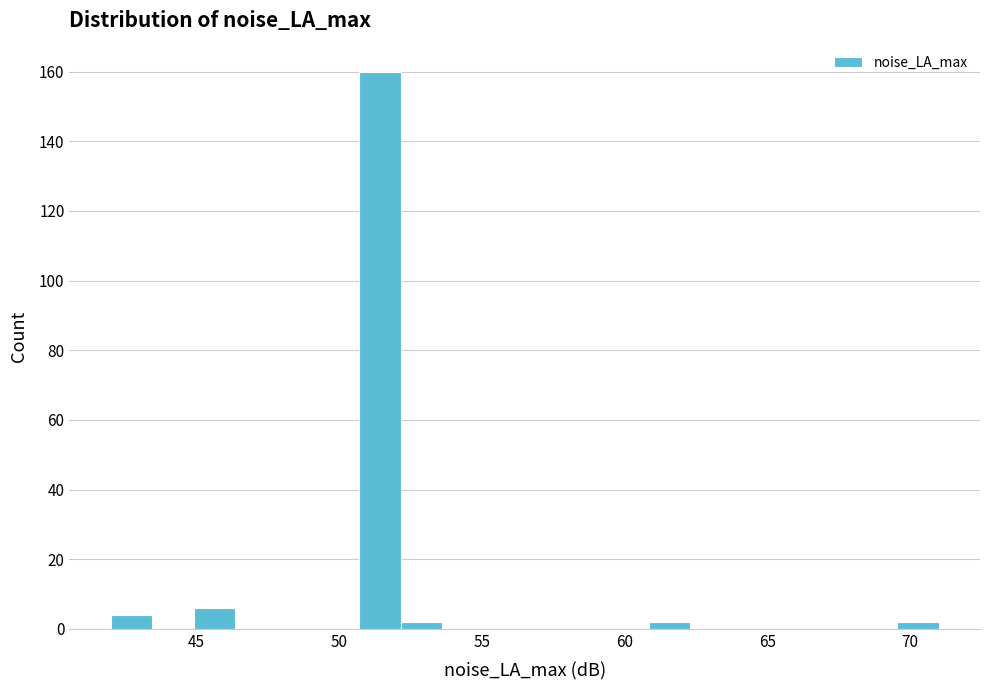

Read against the x-axis, roughly where is the centre of the tallest bar?

51.5